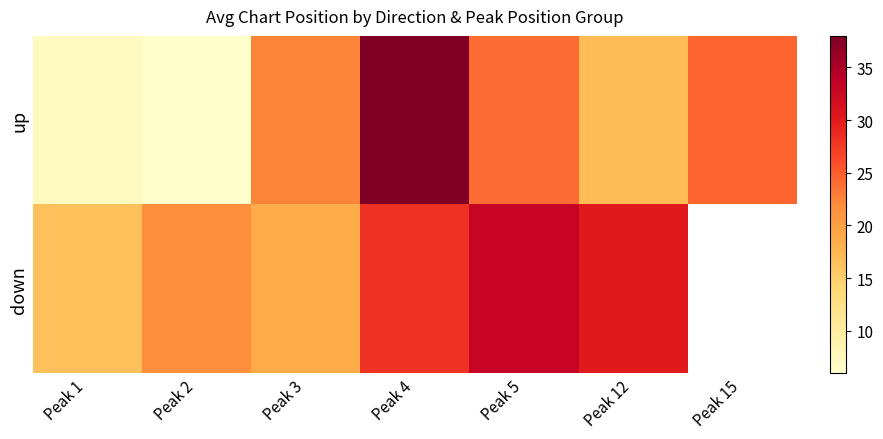

How many data points in down are less than 28?

3